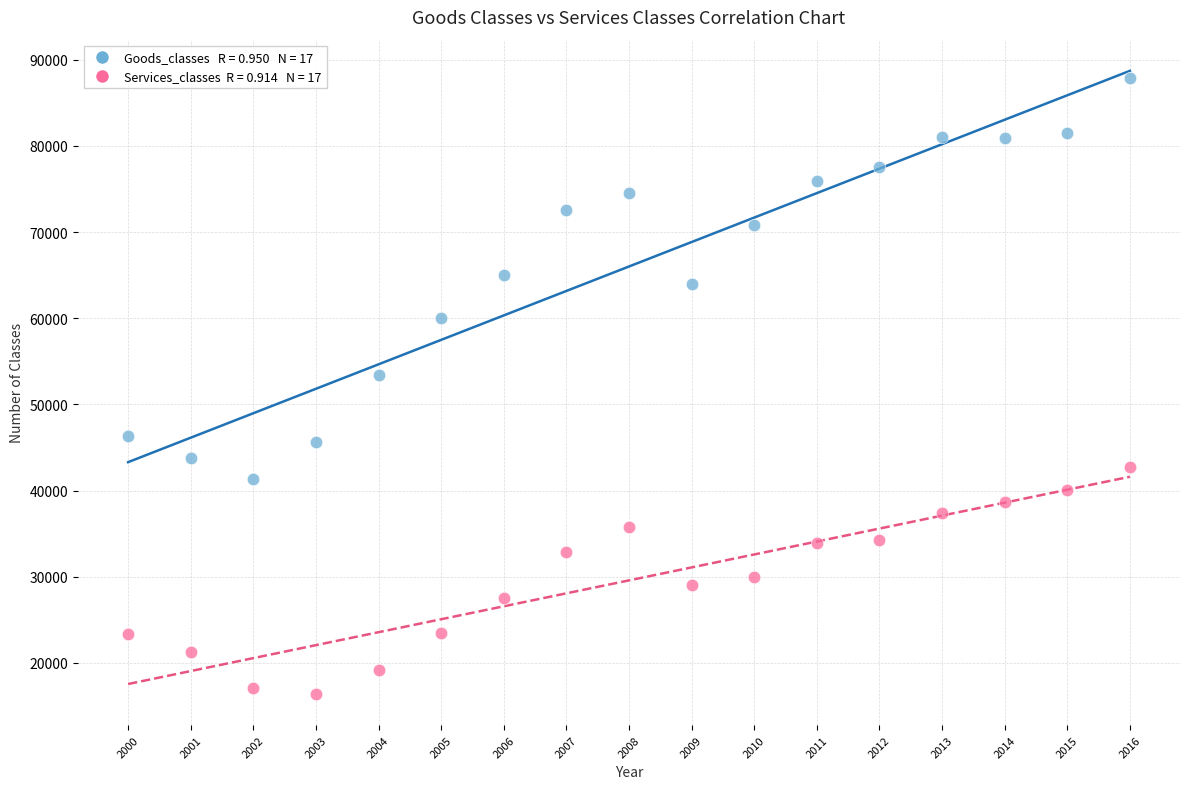

Across all series, what Y value is closest to 52157?

53376